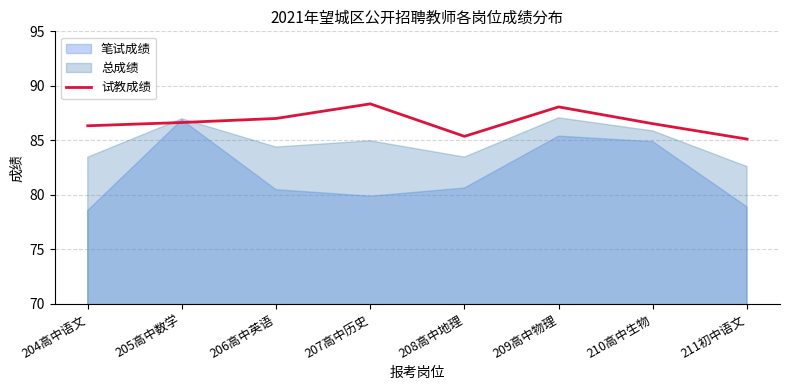

How many categories are shown in the chart?

8